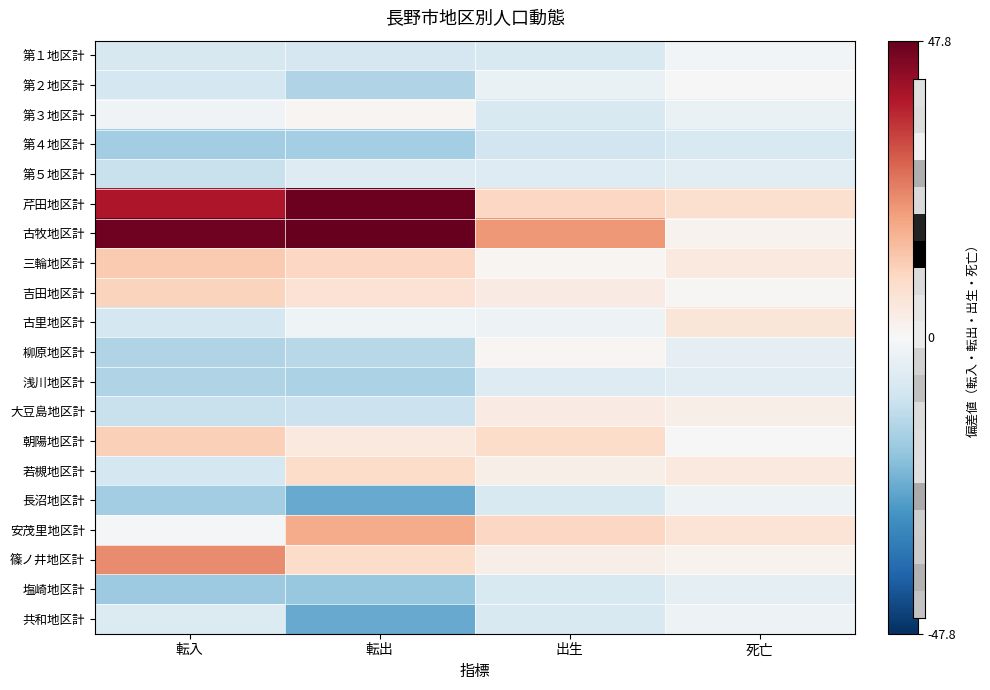

List the series in order of their peak value, lowest first.

第４地区計, 第５地区計, 浅川地区計, 塩崎地区計, 長沼地区計, 共和地区計, 第１地区計, 第２地区計, 柳原地区計, 第３地区計, 大豆島地区計, 古里地区計, 若槻地区計, 吉田地区計, 朝陽地区計, 三輪地区計, 安茂里地区計, 篠ノ井地区計, 芹田地区計, 古牧地区計